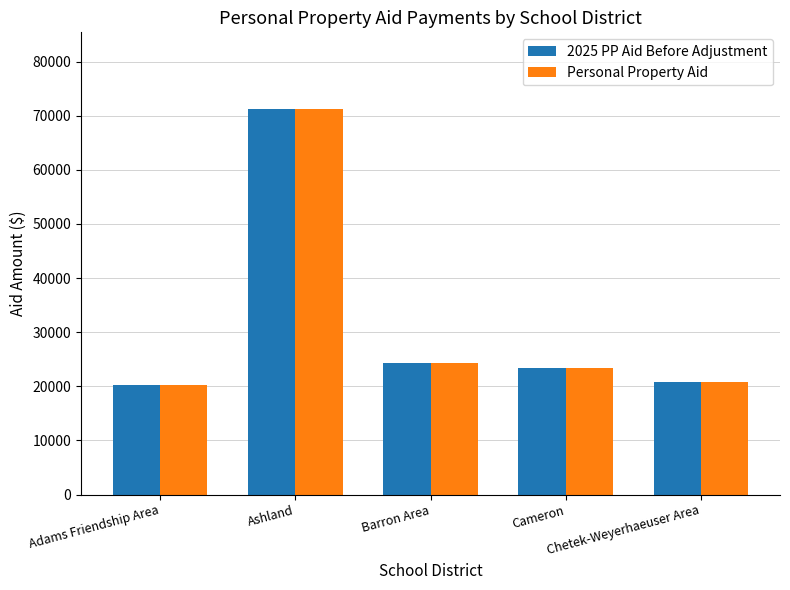

What is the maximum value for Personal Property Aid?

71182.8